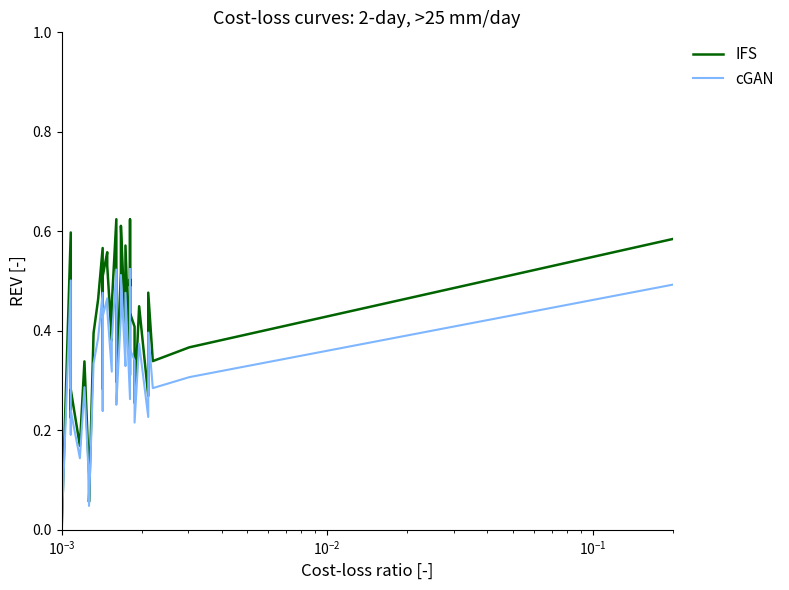

Is the value of cGAN at 29 greater than the value of IFS at 12?

No